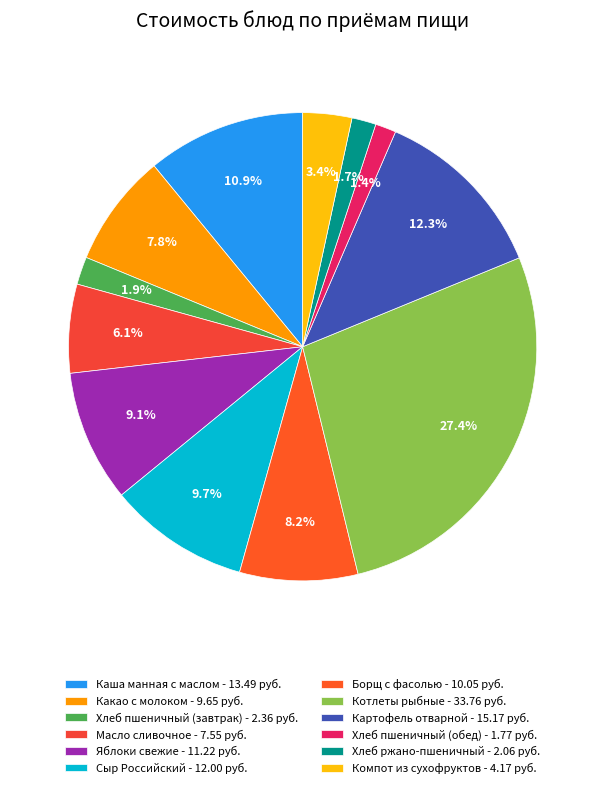

The Котлеты рыбные slice represents 27% of the pie. True or false?

True